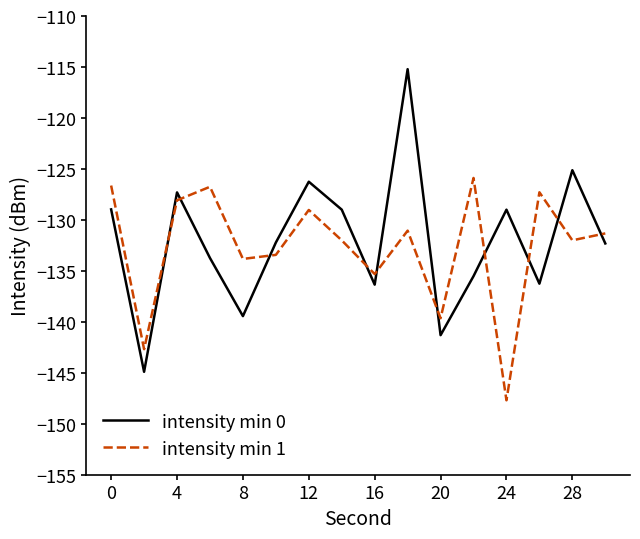

What is the maximum value shown in the chart?

-115.2